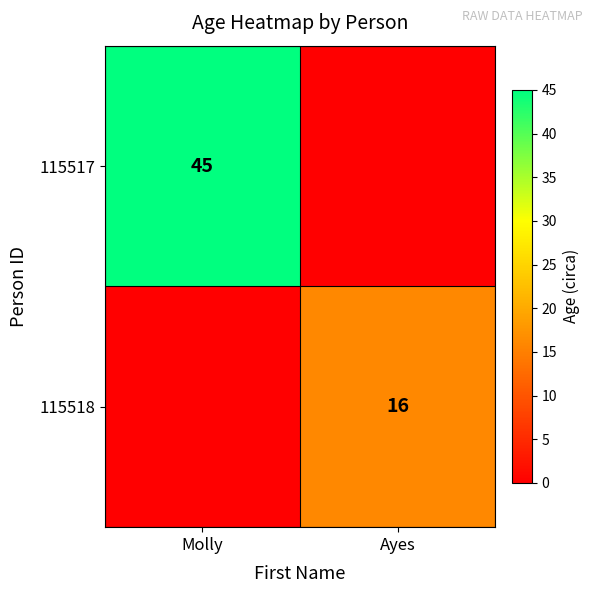

At which category is the sum across all series the highest?

Molly